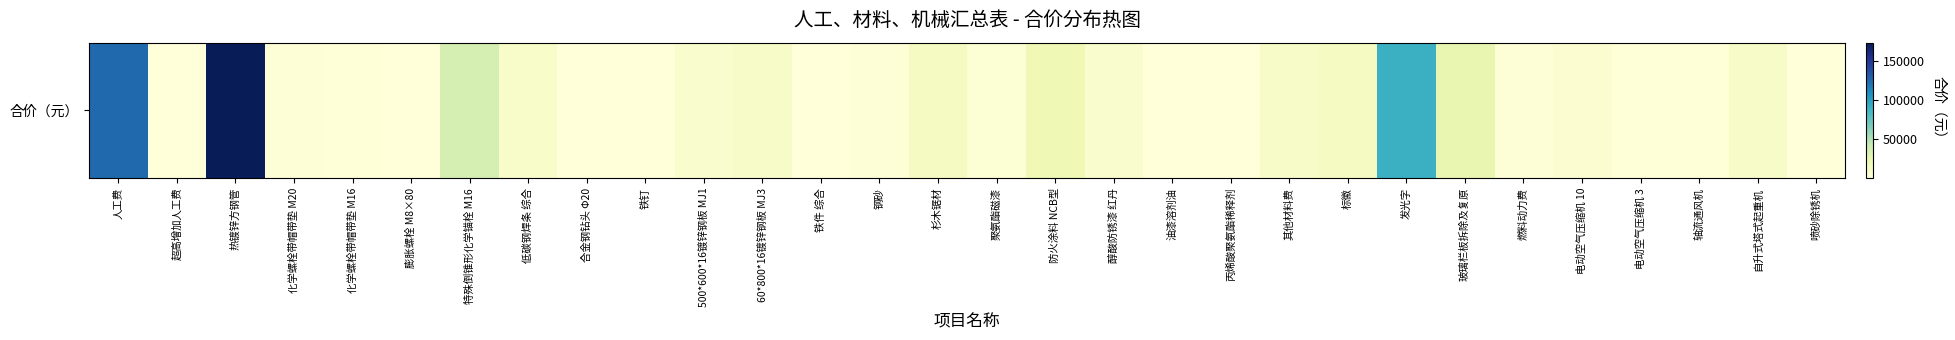

What is the change in value from 热镀锌方钢管 to 60*800*16镀锌钢板 MJ3?

-163057.0